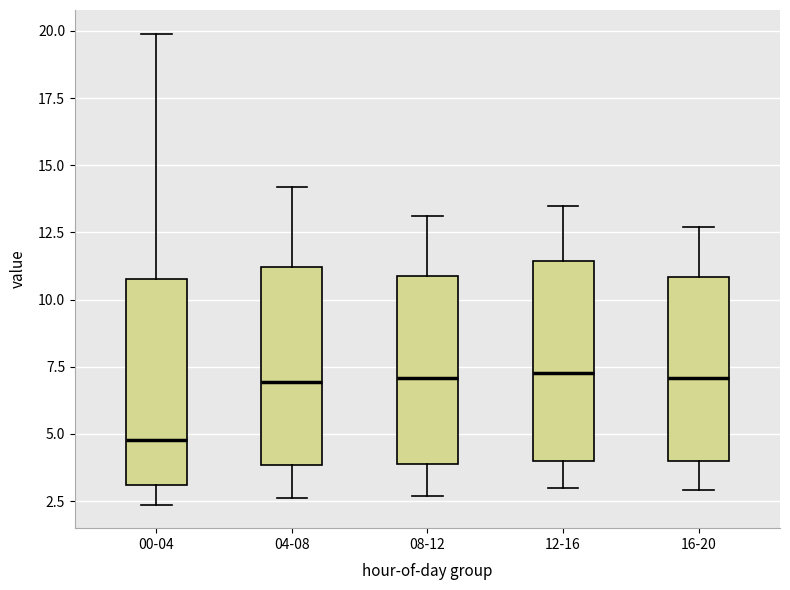

Where is the upper edge of the box for 00-04 on the y-axis? The values are not printed on the chart, so give them approximately, as read against the axis.

11.0